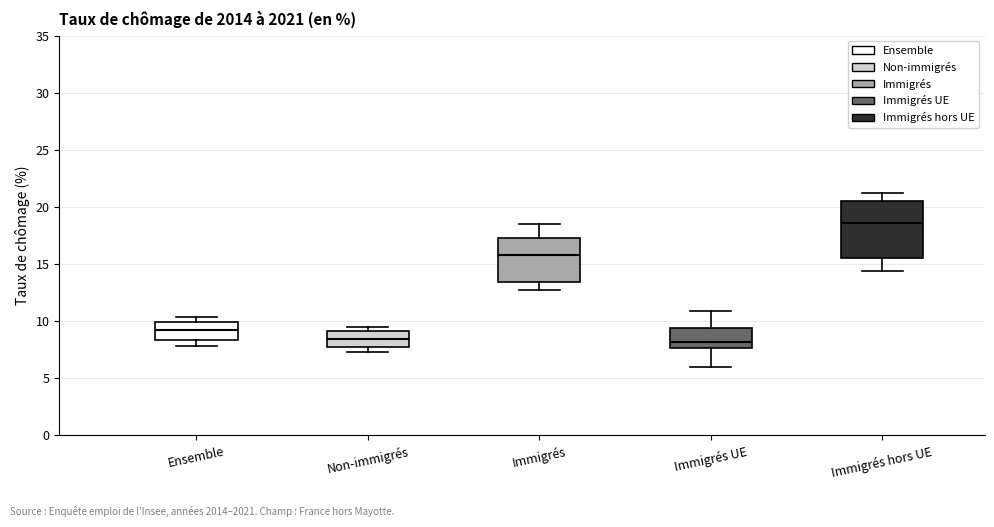

Reading left to right, transcribe this box plot: for each box, give where its median line is, the range the box spans, and where its two whiskers end, as read against the y-axis. The values are not printed on the chart, so give them approximately, as read against the axis.

Ensemble: median 9.0, box 8.5 to 10.0, whiskers 8.0 to 10.5
Non-immigrés: median 8.5, box 7.5 to 9.0, whiskers 7.5 (just below the box's lower edge) to 9.5
Immigrés: median 16.0, box 13.5 to 17.5, whiskers 12.5 to 18.5
Immigrés UE: median 8.0, box 7.5 to 9.5, whiskers 6.0 to 11.0
Immigrés hors UE: median 18.5, box 15.5 to 20.5, whiskers 14.5 to 21.0